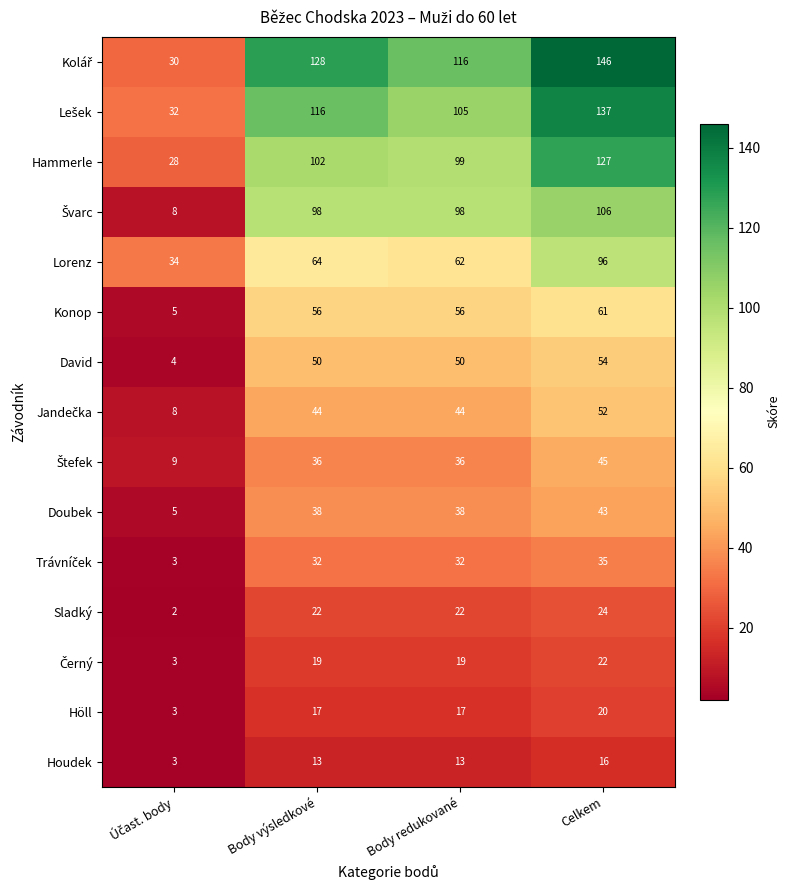

What is the difference between the maximum and minimum values in the Doubek series?

38